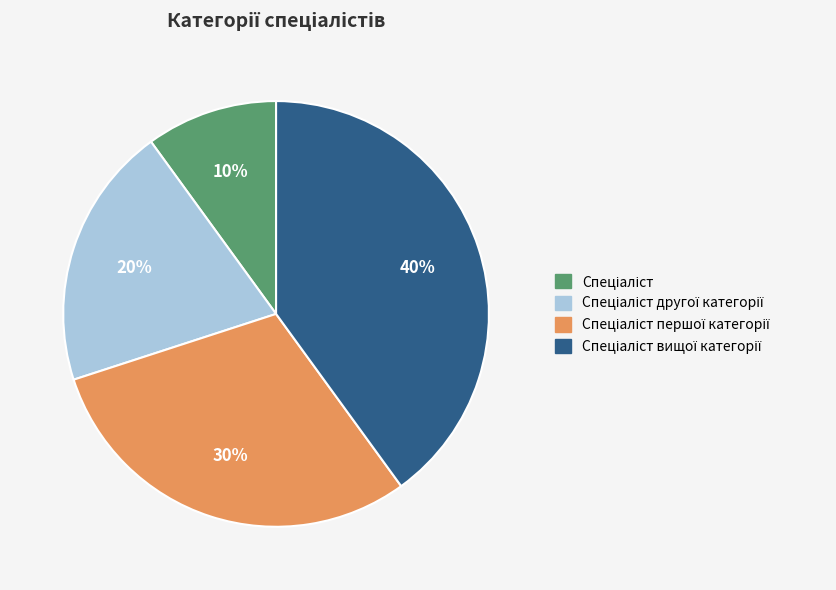

To the nearest percent, what is the difference between the largest and smallest slice percentages?

30%